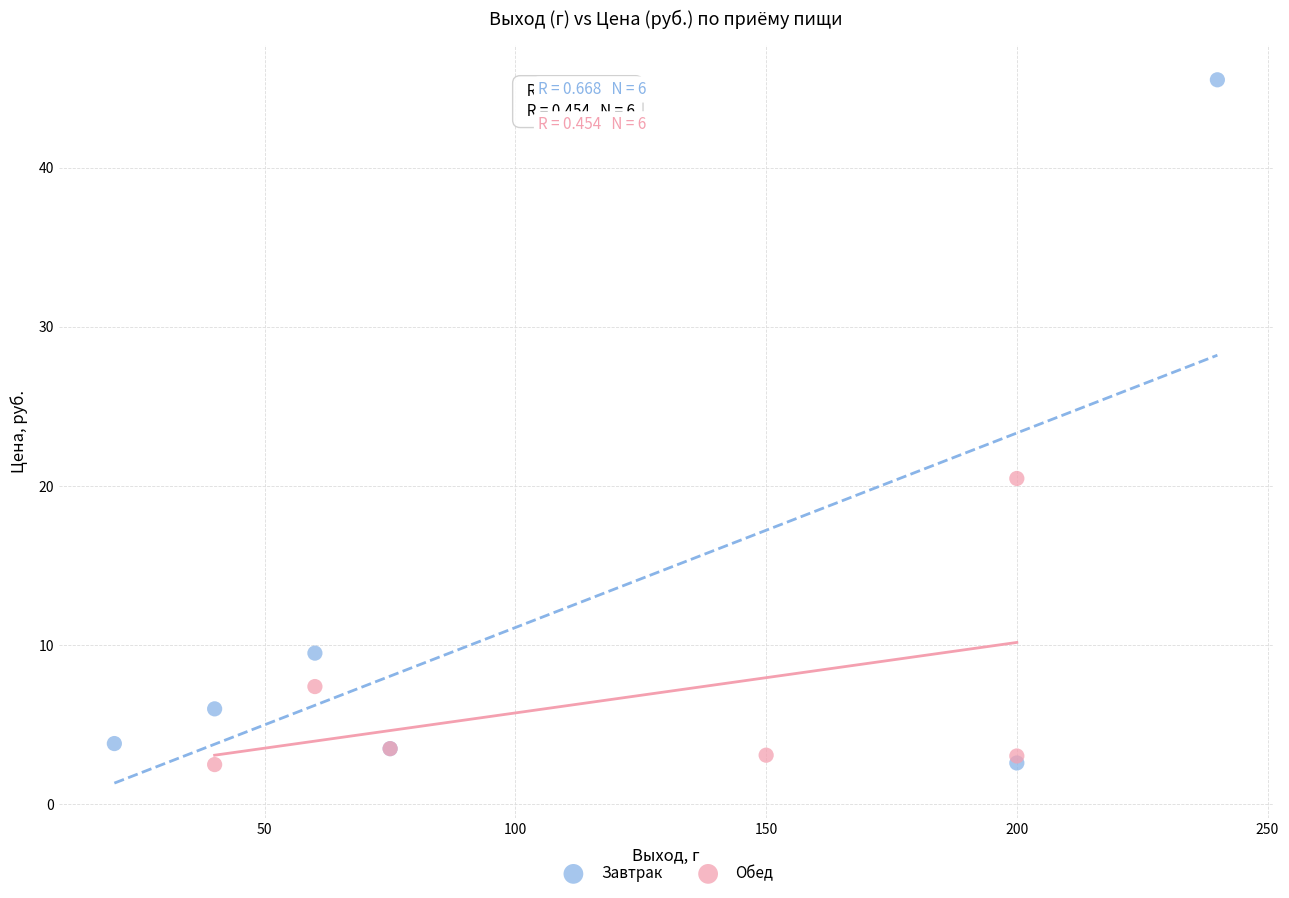

What are all the series names shown in the legend?

Завтрак, Обед